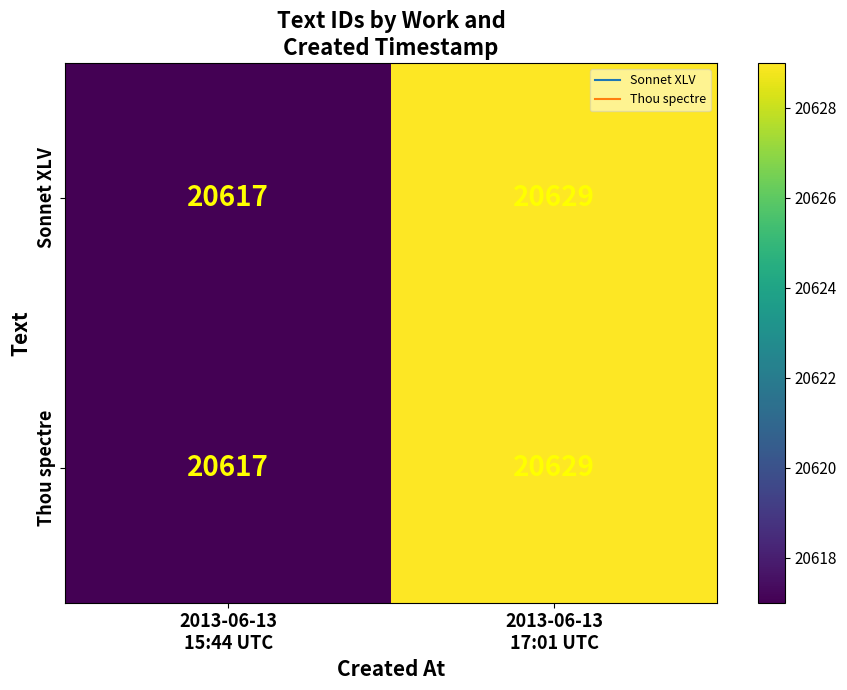

What is the sum of all Thou spectre values?

41246